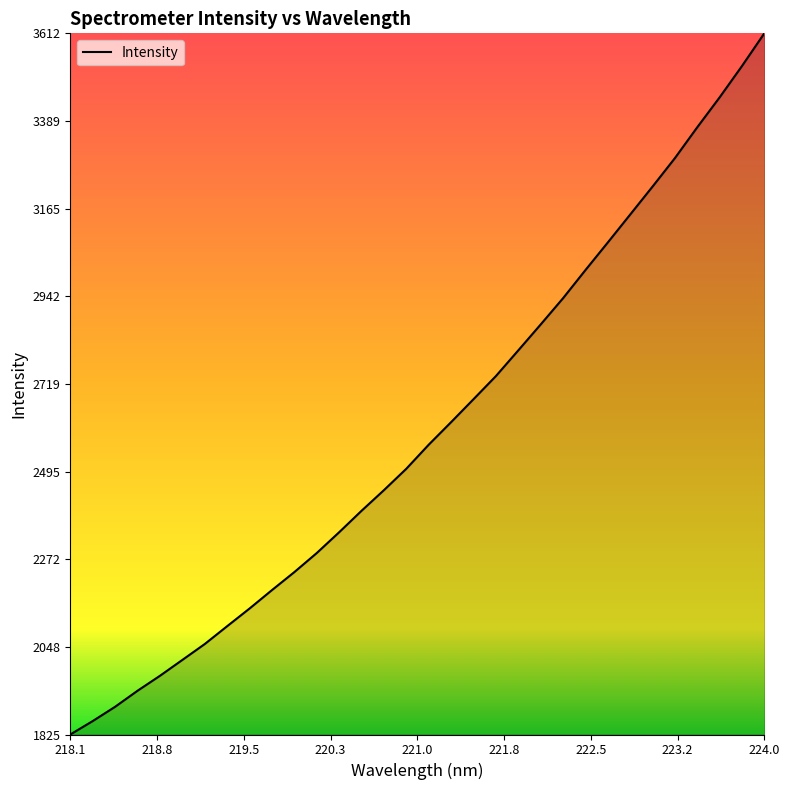

What is the maximum value shown in the chart?

3612.7